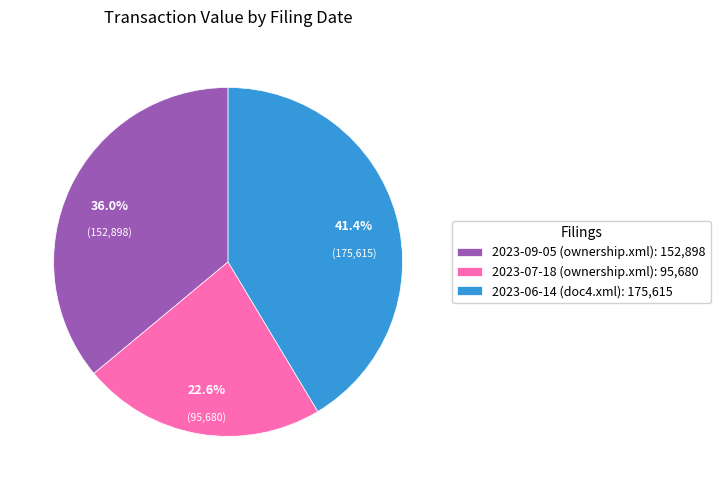

Count the number of slices in the pie.

3